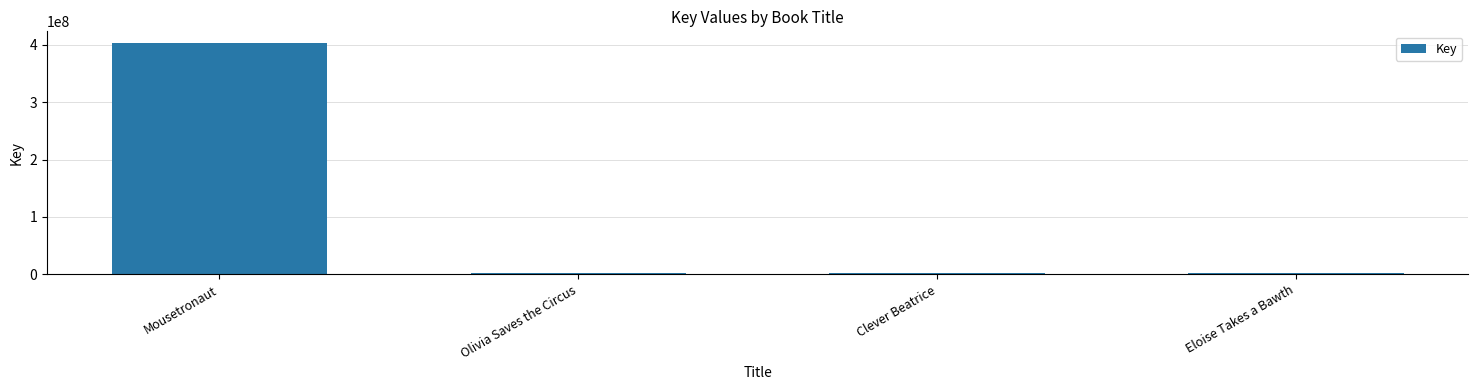

The value at Olivia Saves the Circus is 1498628. True or false?

True